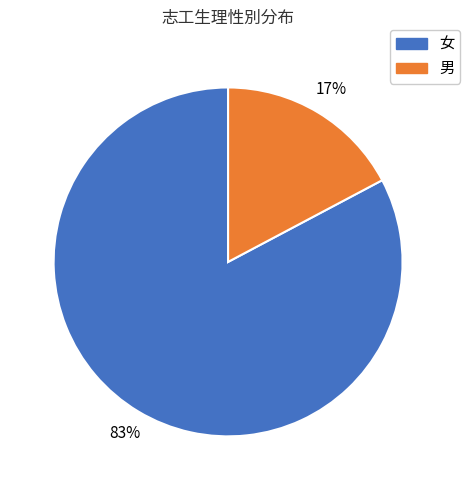

To the nearest percent, what percentage of the pie is 男?

17%